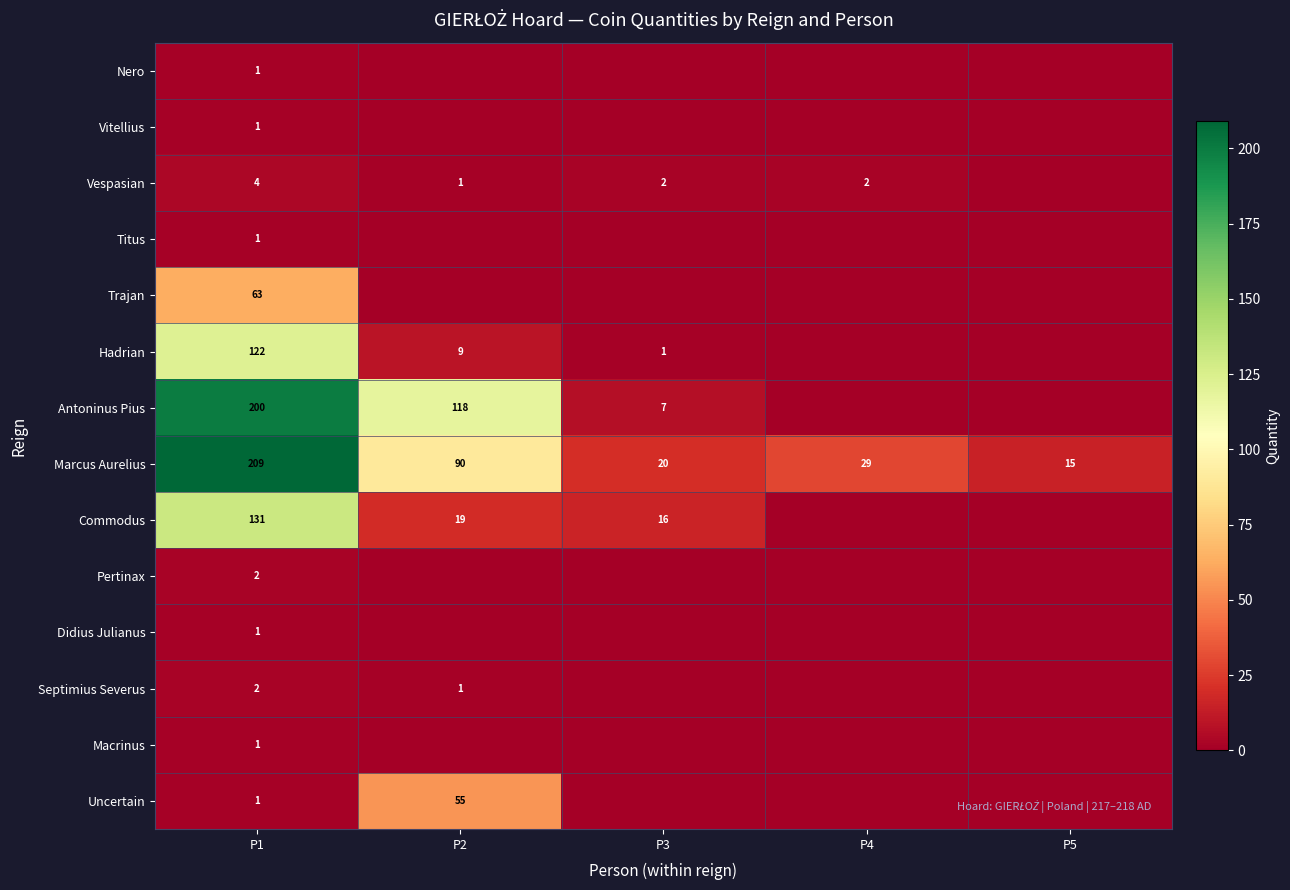

Which category has the lowest value in the Marcus Aurelius series?

P5